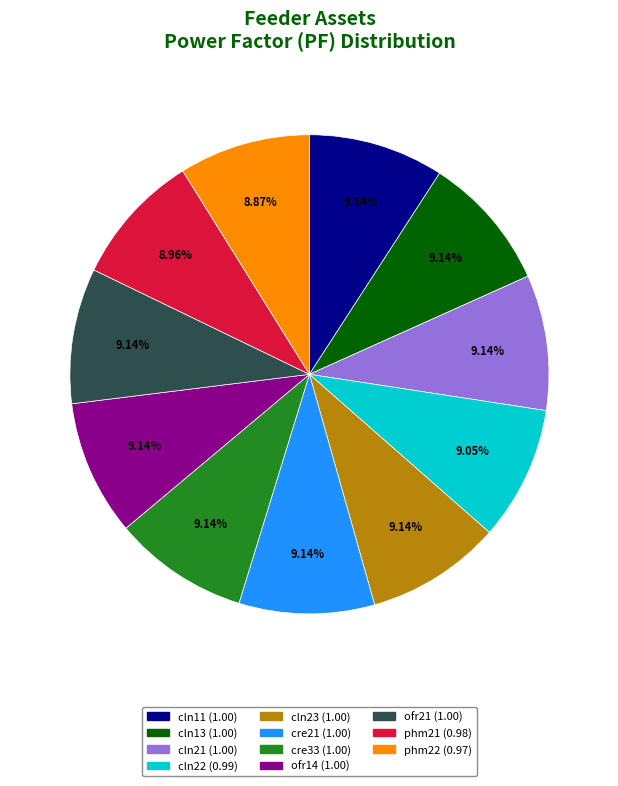

How many slices are in this pie chart?

11